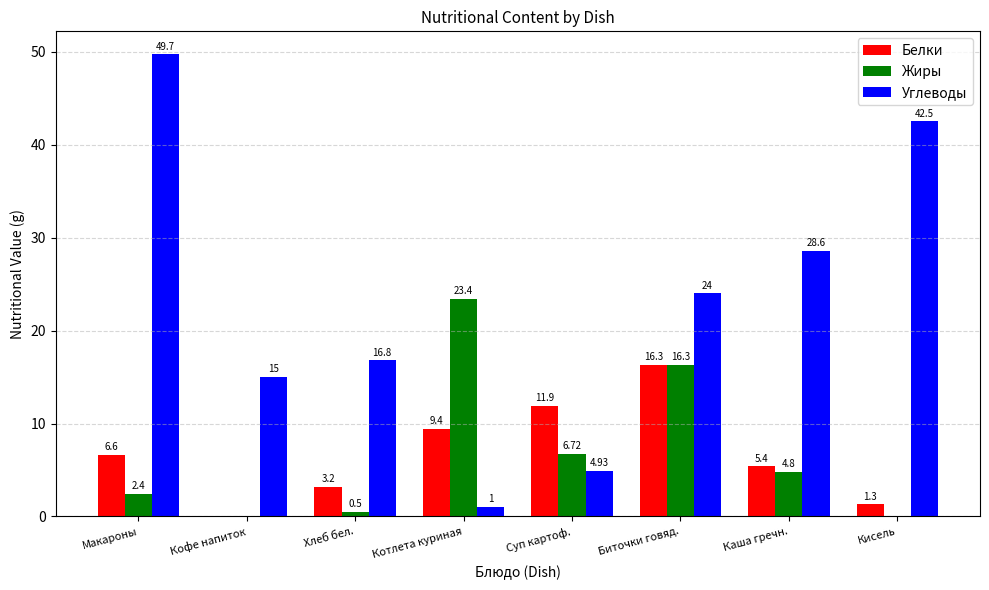

The value of Белки at Кофе напиток is 0.0. True or false?

True